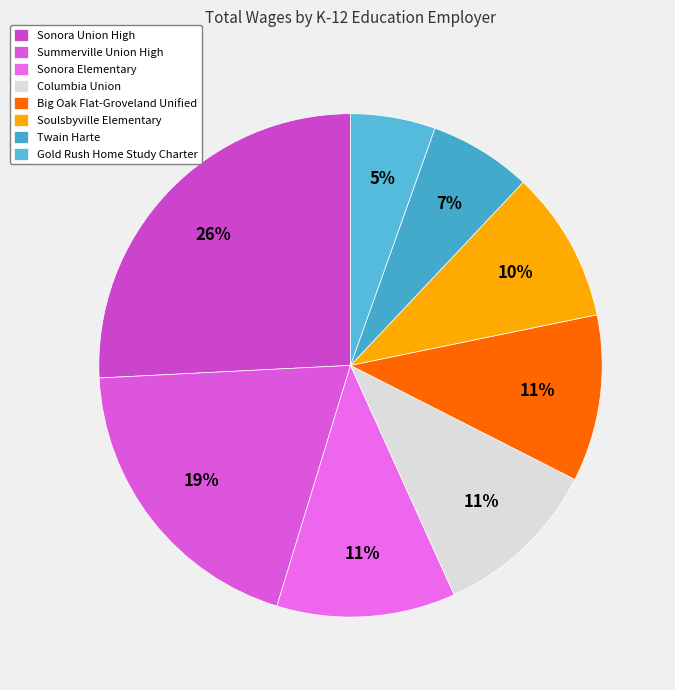

What is the change in value from Sonora Union High to Gold Rush Home Study Charter?

-4946094